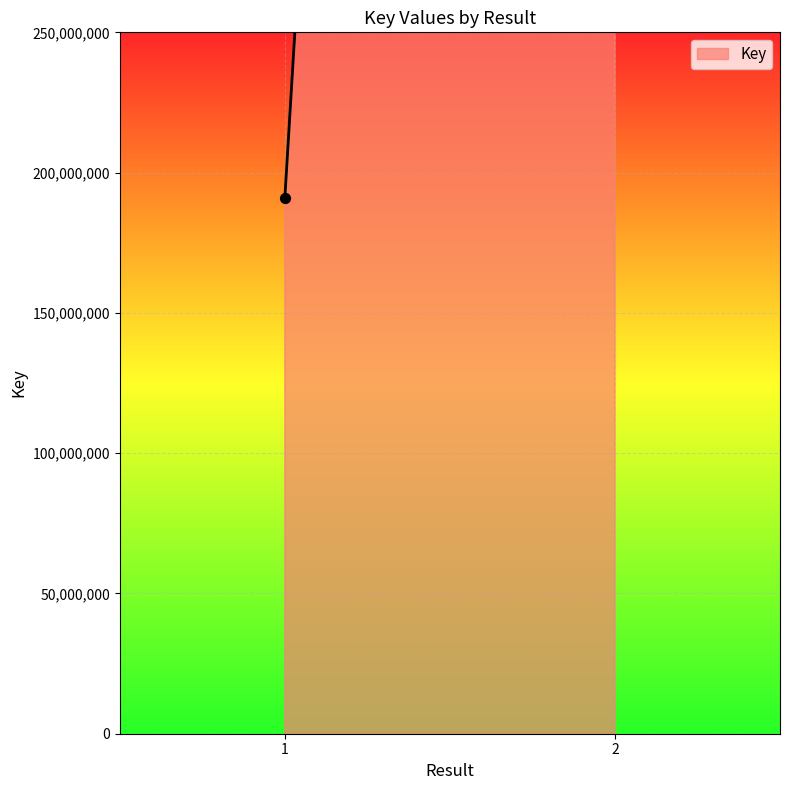

What is the change in value from 1 to 2?

+1946677918